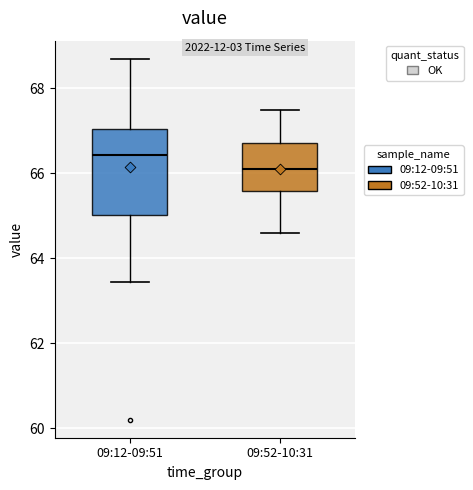

Reading left to right, read every box against the y-axis: the position of its median line, the range the box covers, and the ends of its whiskers. The values are not printed on the chart, so give them approximately, as read against the axis.

09:12-09:51: median 66.4, box 65.0 to 67.0, whiskers 63.4 to 68.8
09:52-10:31: median 66.2, box 65.6 to 66.8, whiskers 64.6 to 67.6